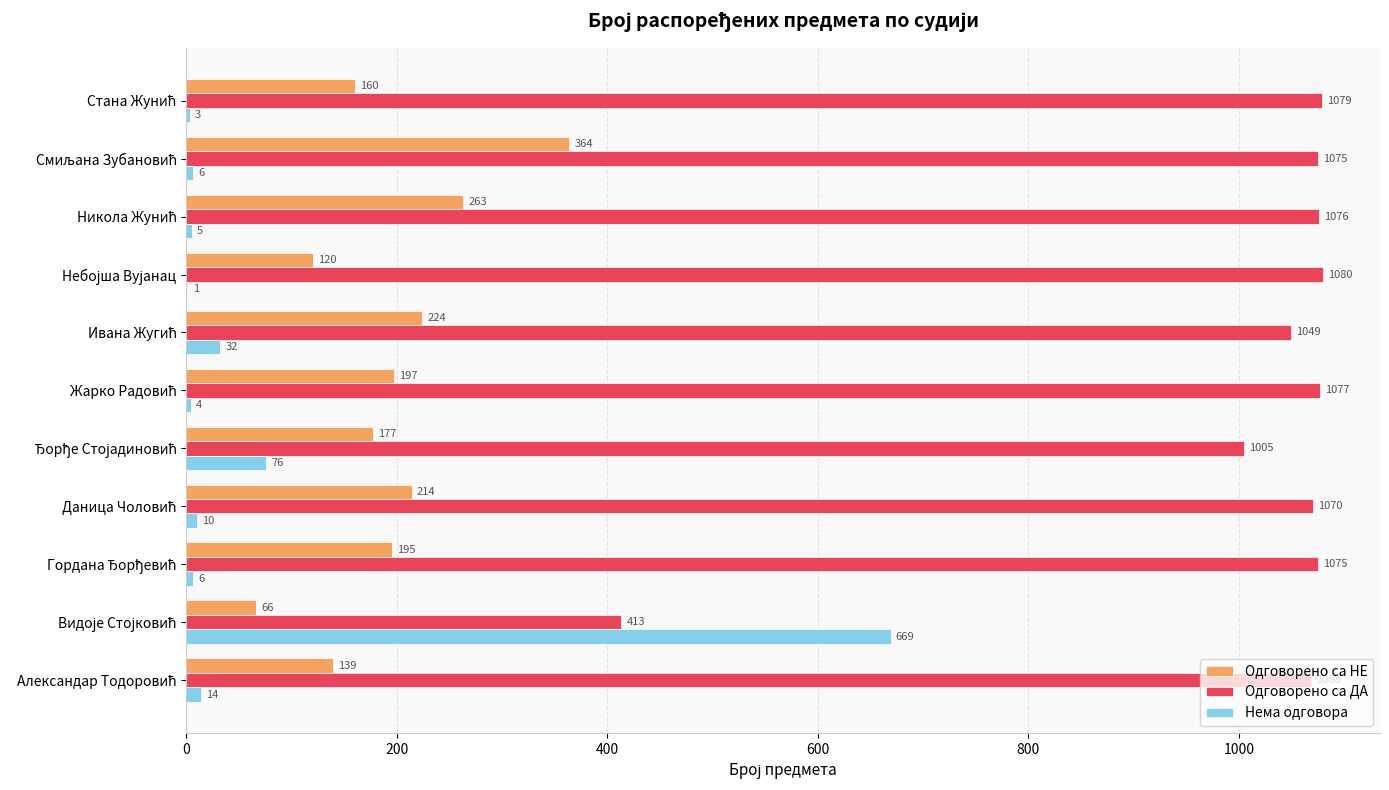

What is the sum of all Одговорено са НЕ values?

2119